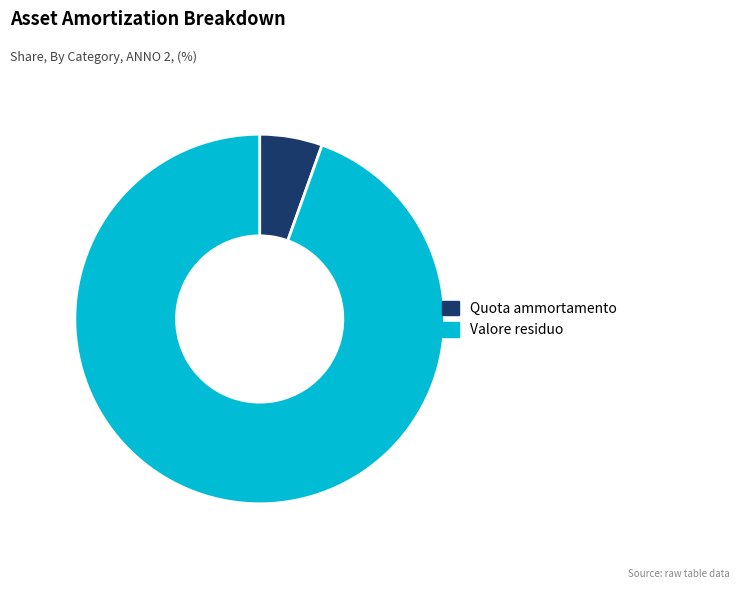

Is the sum of Quota ammortamento and Valore residuo greater than half?

Yes